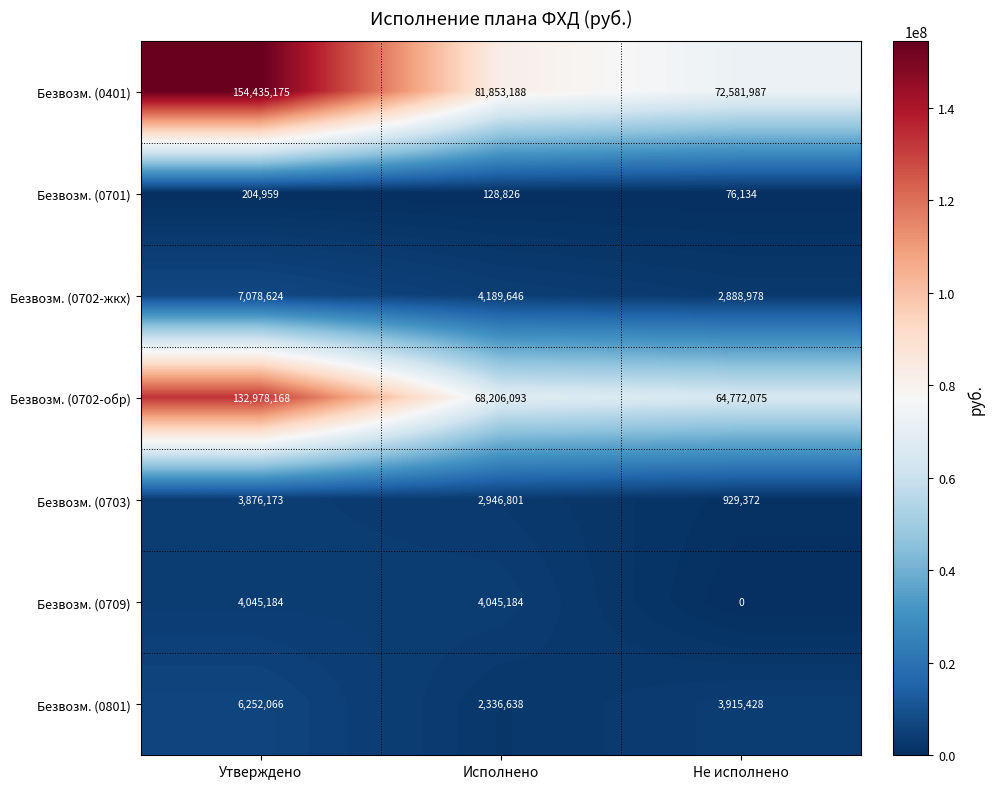

Rank the series at Исполнено from lowest to highest value.

Безвозм. (0701), Безвозм. (0801), Безвозм. (0703), Безвозм. (0709), Безвозм. (0702-жкх), Безвозм. (0702-обр), Безвозм. (0401)